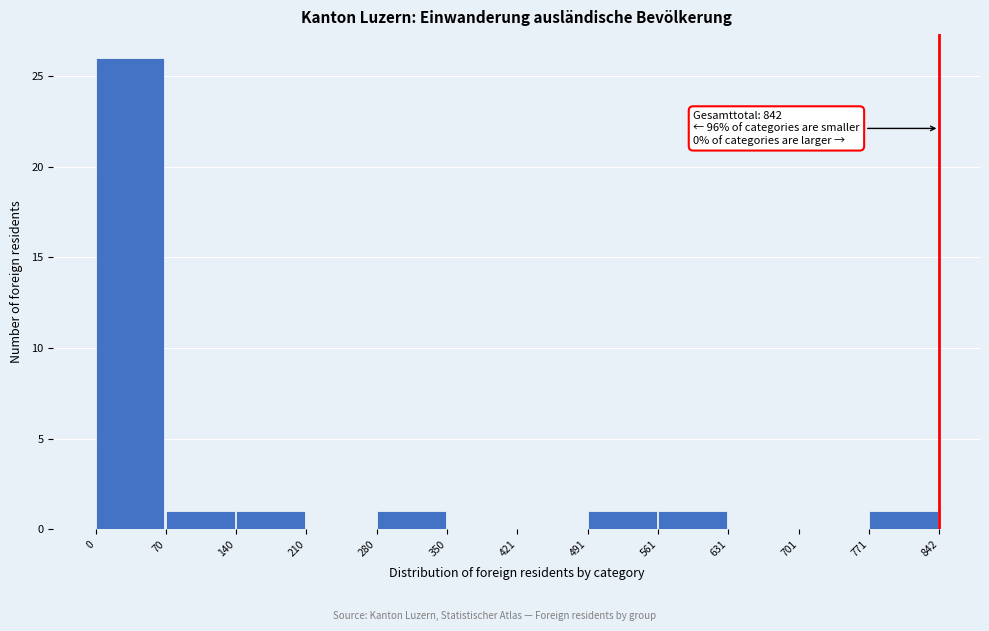

Which range on the x-axis has the tallest bar?

0 to 70